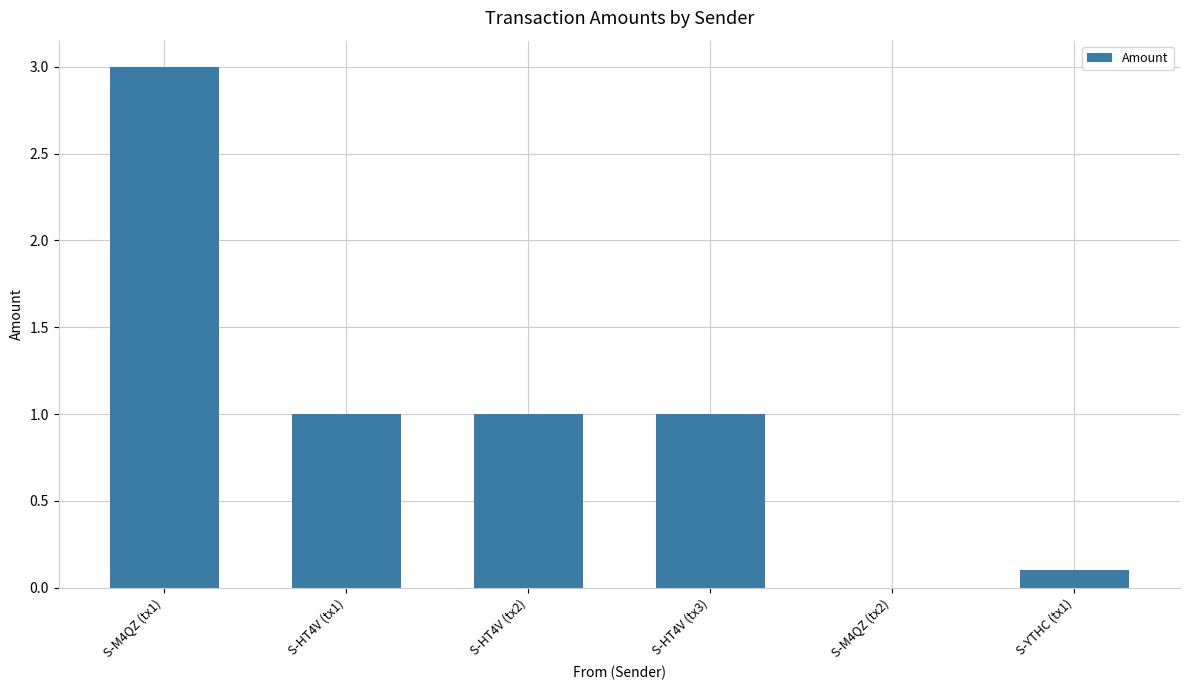

What is the sum of all values?

6.1